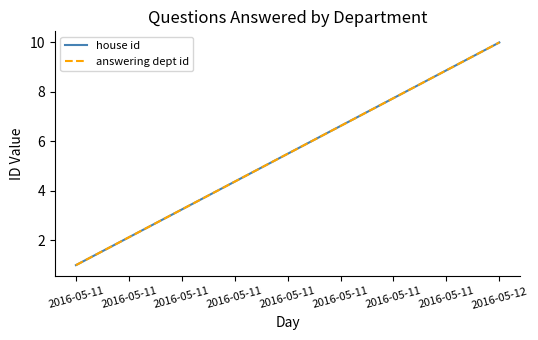

How many lines are shown in the chart?

2